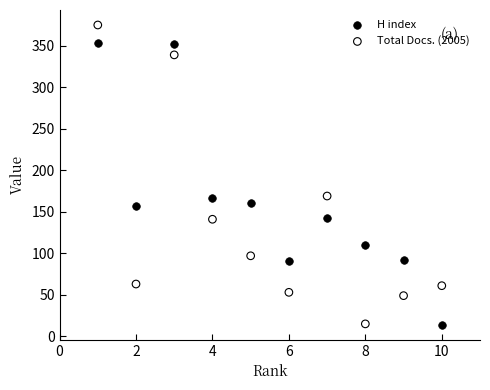

Across all data points, what is the range of X values (max minus min)?

9